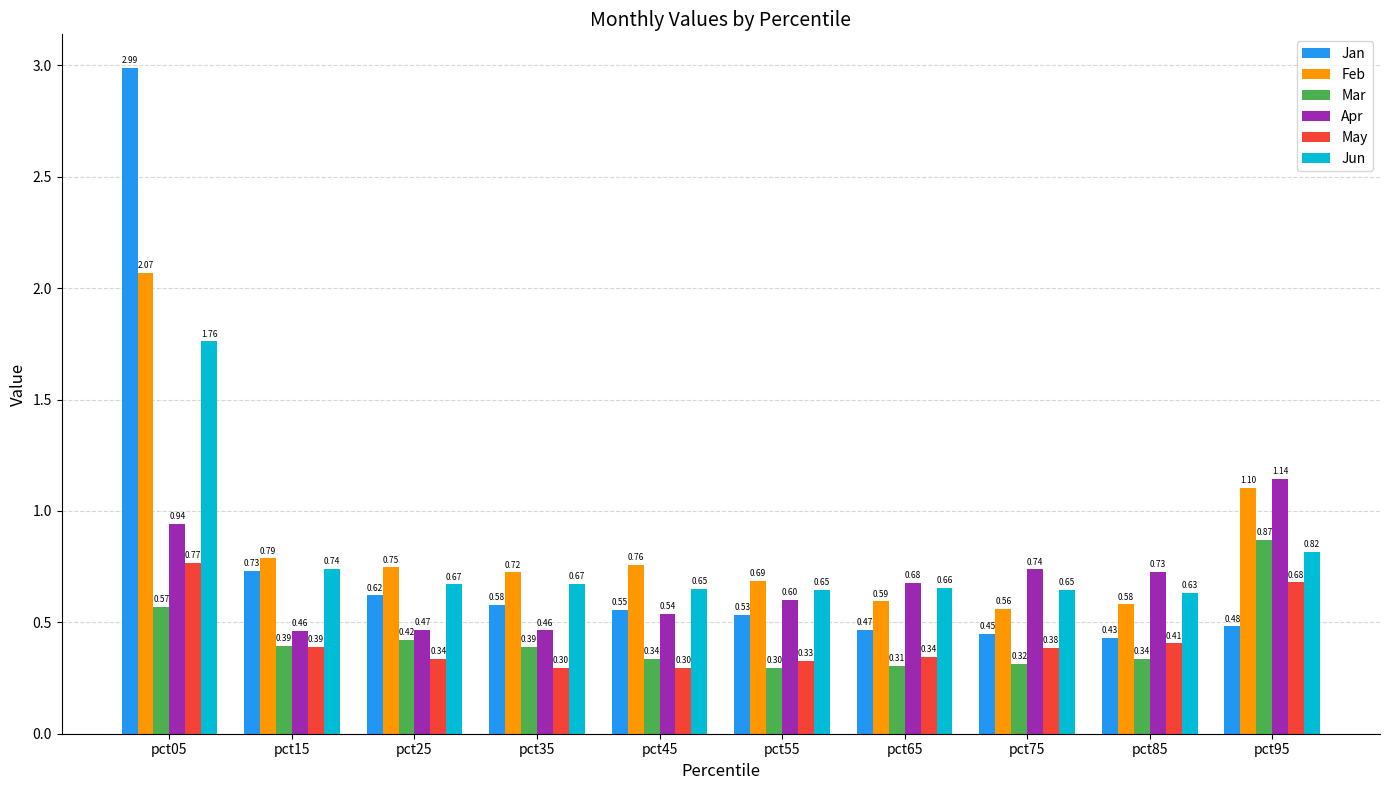

List the labels in order of Feb value, largest first.

pct05, pct95, pct15, pct45, pct25, pct35, pct55, pct65, pct85, pct75